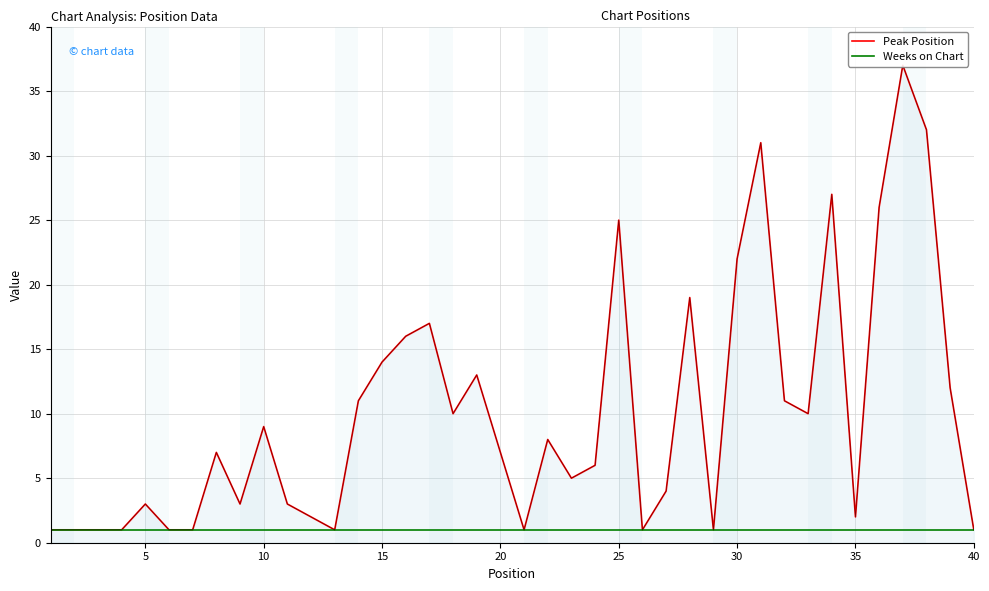

Does the chart have visible grid lines?

Yes